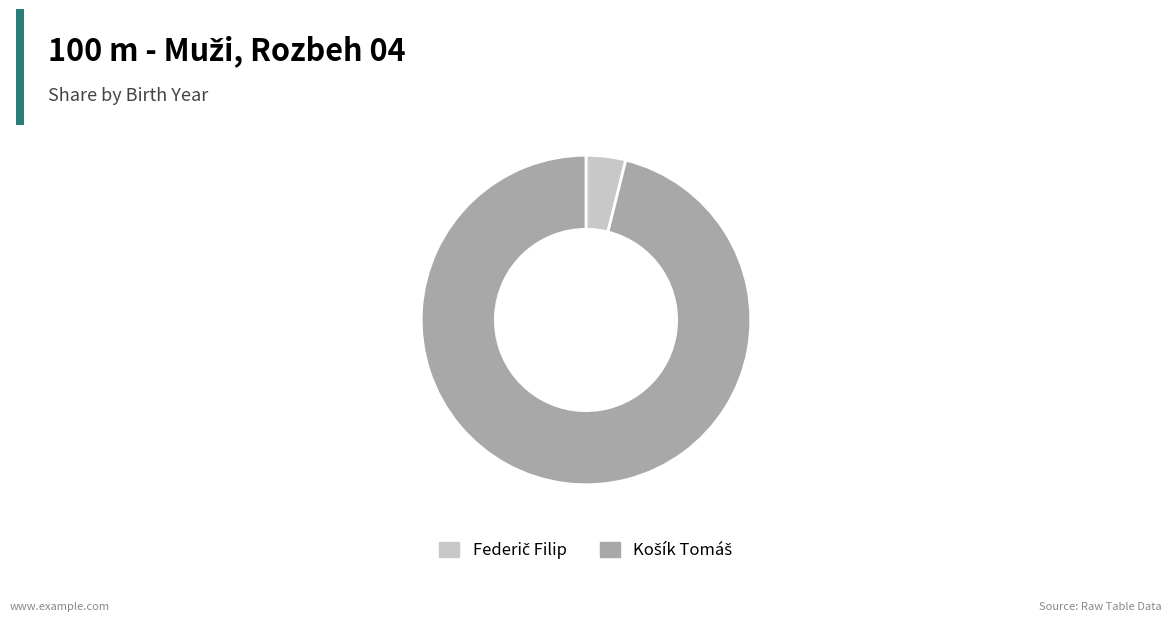

Is there a majority slice in this chart?

Yes